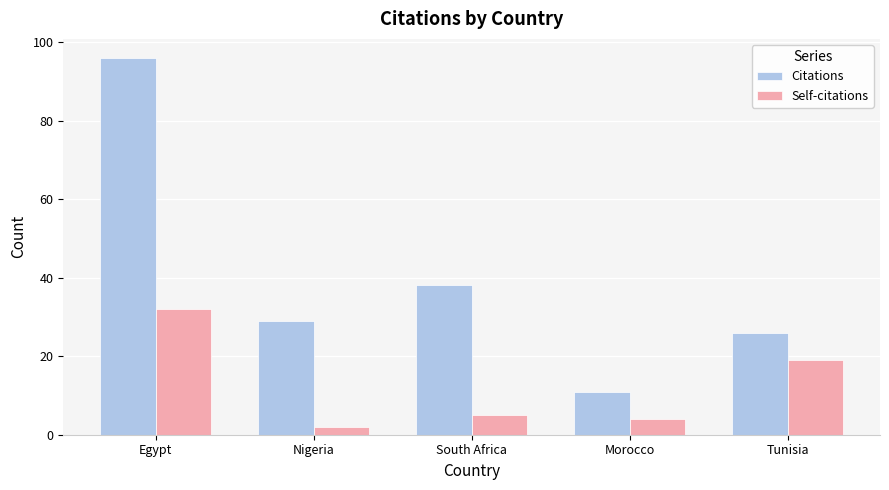

At which label does Self-citations first exceed 5?

Egypt